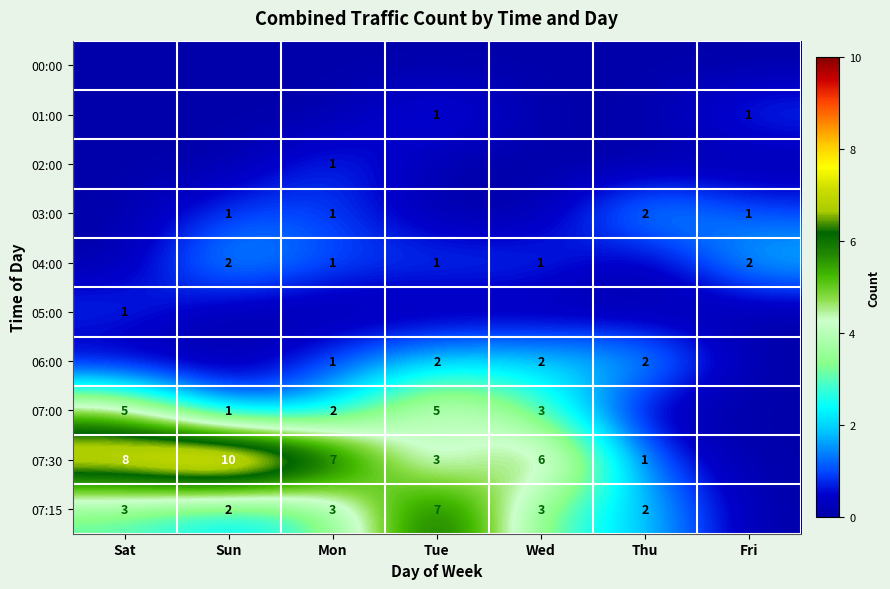

Is the value of 04:00 at Sun greater than the value of 07:30 at Mon?

No